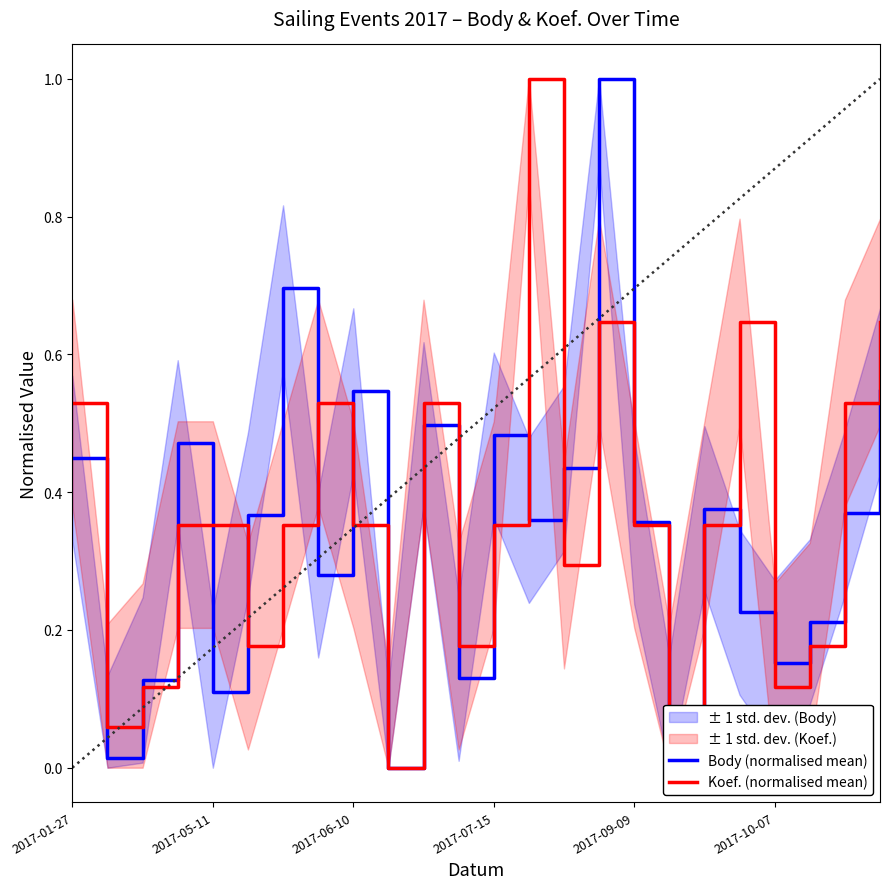

What position from the left is 19?

20